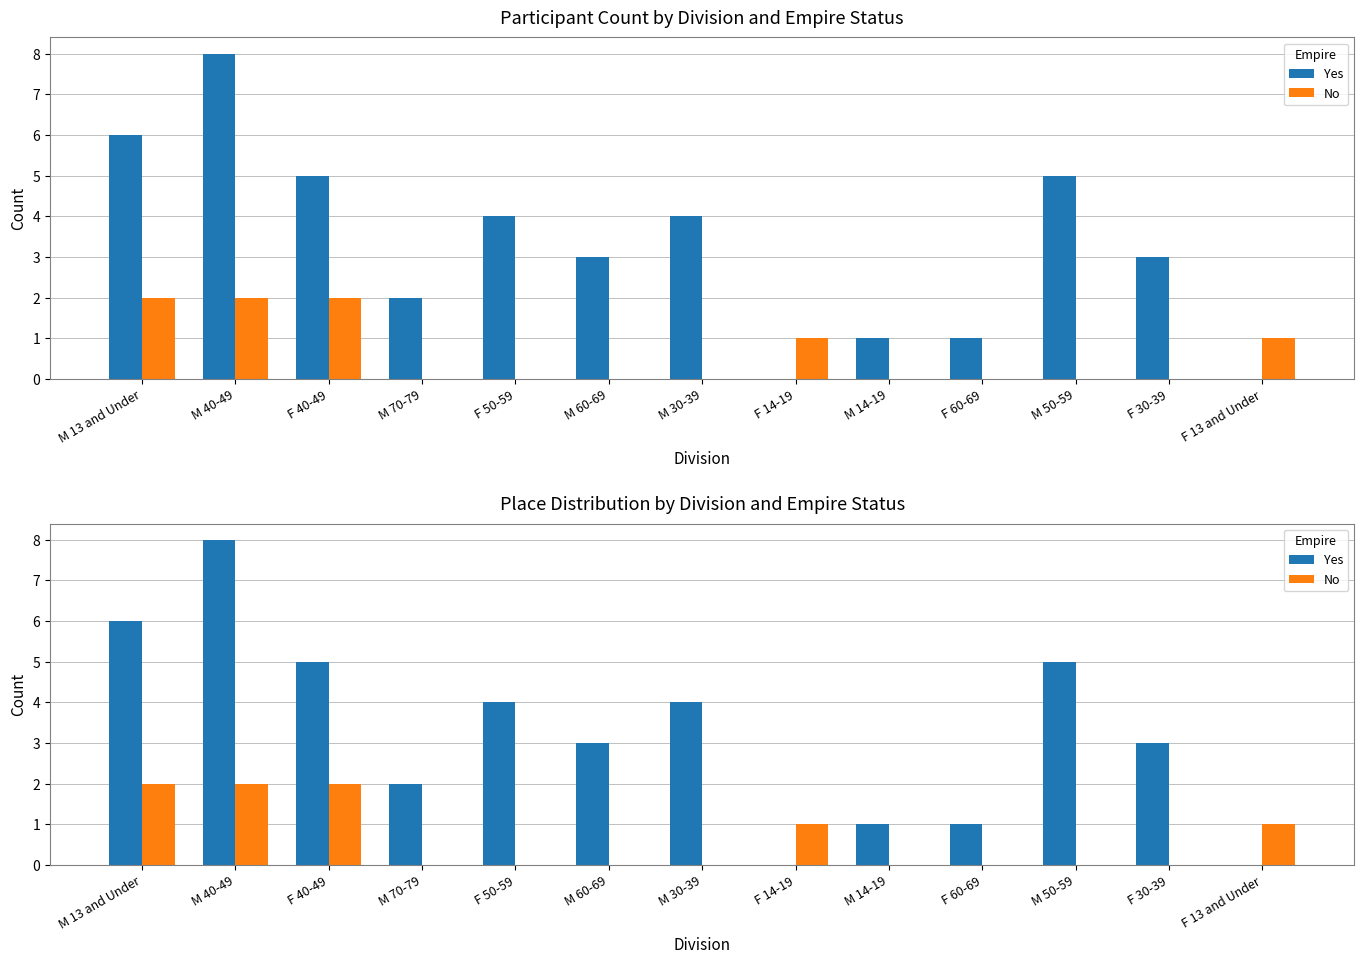

Which has a higher value, M 14-19 or M 60-69?

M 60-69